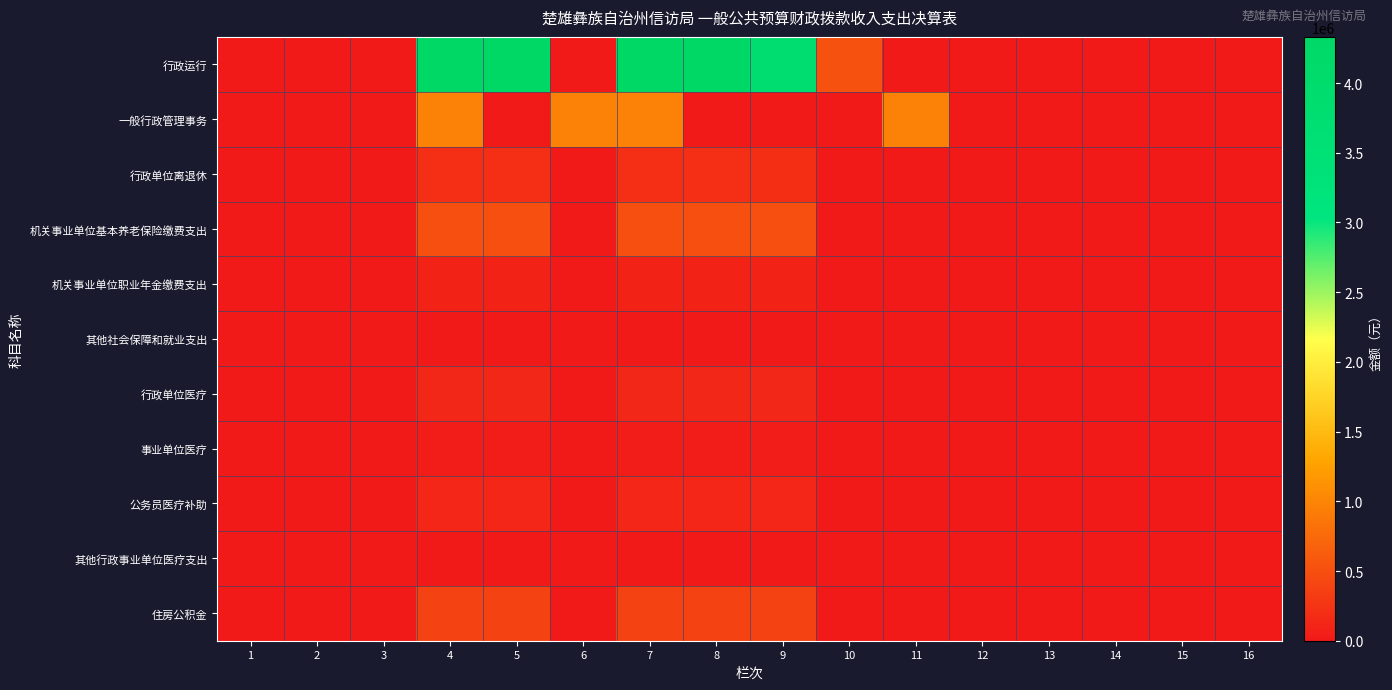

Reading right to left, extract all data points from this chart.

行政运行: 16=0.0	15=0.0	14=0.0	13=0.0	12=0.0	11=0.0	10=517814.9	9=3813001.0	8=4330815.9	7=4330815.9	6=0.0	5=4330815.9	4=4330815.9	3=0.0	2=0.0	1=0.0
一般行政管理事务: 16=0.0	15=0.0	14=0.0	13=0.0	12=0.0	11=973267.2	10=0.0	9=0.0	8=0.0	7=973267.2	6=973267.2	5=0.0	4=973267.2	3=0.0	2=0.0	1=0.0
行政单位离退休: 16=0.0	15=0.0	14=0.0	13=0.0	12=0.0	11=0.0	10=5400.0	9=202730.2	8=208130.2	7=208130.2	6=0.0	5=208130.2	4=208130.2	3=0.0	2=0.0	1=0.0
机关事业单位基本养老保险缴费支出: 16=0.0	15=0.0	14=0.0	13=0.0	12=0.0	11=0.0	10=0.0	9=505909.4	8=505909.4	7=505909.4	6=0.0	5=505909.4	4=505909.4	3=0.0	2=0.0	1=0.0
机关事业单位职业年金缴费支出: 16=0.0	15=0.0	14=0.0	13=0.0	12=0.0	11=0.0	10=0.0	9=85657.5	8=85657.5	7=85657.5	6=0.0	5=85657.5	4=85657.5	3=0.0	2=0.0	1=0.0
其他社会保障和就业支出: 16=0.0	15=0.0	14=0.0	13=0.0	12=0.0	11=0.0	10=0.0	9=4361.1	8=4361.1	7=4361.1	6=0.0	5=4361.1	4=4361.1	3=0.0	2=0.0	1=0.0
行政单位医疗: 16=0.0	15=0.0	14=0.0	13=0.0	12=0.0	11=0.0	10=0.0	9=129069.6	8=129069.6	7=129069.6	6=0.0	5=129069.6	4=129069.6	3=0.0	2=0.0	1=0.0
事业单位医疗: 16=0.0	15=0.0	14=0.0	13=0.0	12=0.0	11=0.0	10=0.0	9=35658.5	8=35658.5	7=35658.5	6=0.0	5=35658.5	4=35658.5	3=0.0	2=0.0	1=0.0
公务员医疗补助: 16=0.0	15=0.0	14=0.0	13=0.0	12=0.0	11=0.0	10=0.0	9=122573.9	8=122573.9	7=122573.9	6=0.0	5=122573.9	4=122573.9	3=0.0	2=0.0	1=0.0
其他行政事业单位医疗支出: 16=0.0	15=0.0	14=0.0	13=0.0	12=0.0	11=0.0	10=0.0	9=8330.0	8=8330.0	7=8330.0	6=0.0	5=8330.0	4=8330.0	3=0.0	2=0.0	1=0.0
住房公积金: 16=0.0	15=0.0	14=0.0	13=0.0	12=0.0	11=0.0	10=0.0	9=384842.0	8=384842.0	7=384842.0	6=0.0	5=384842.0	4=384842.0	3=0.0	2=0.0	1=0.0